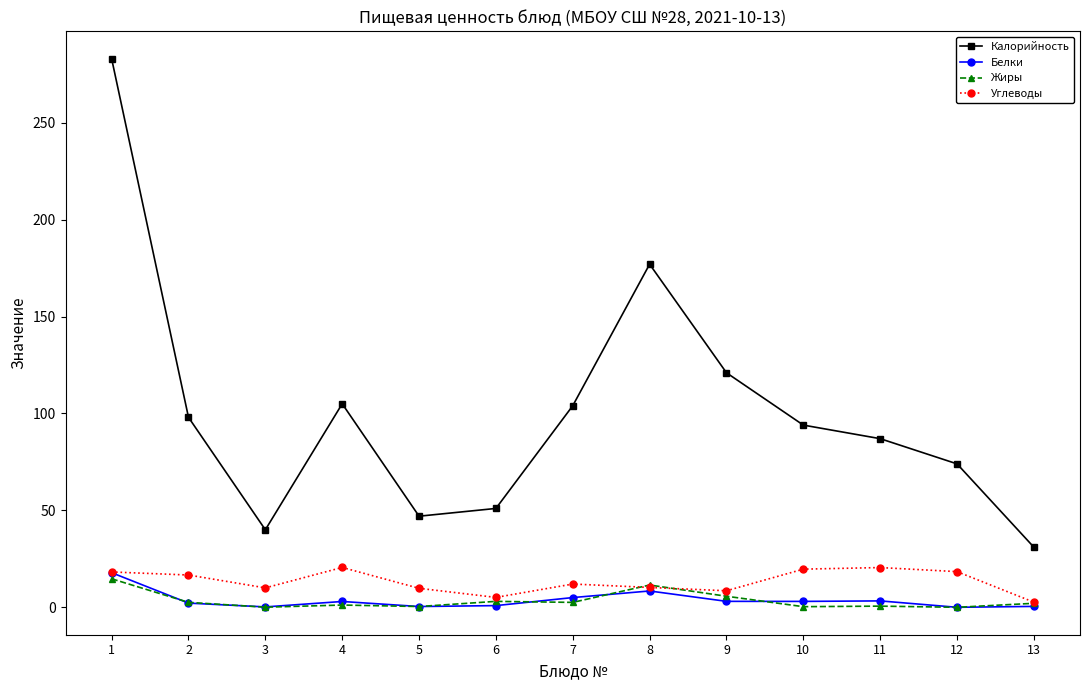

True or false: Углеводы and Калорийность intersect in this chart.

False